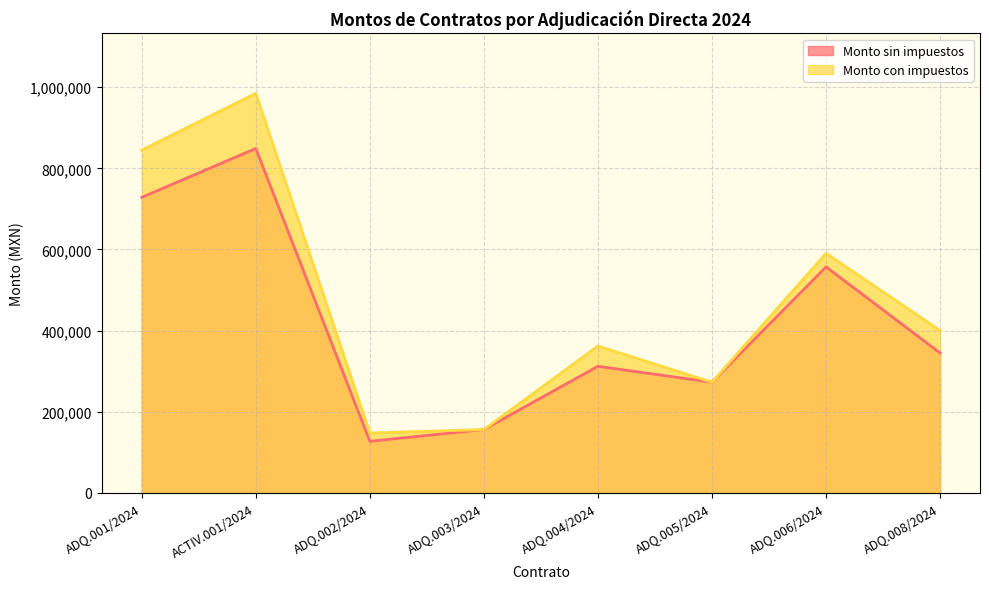

How many data points in Monto con impuestos are less than 399991?

4